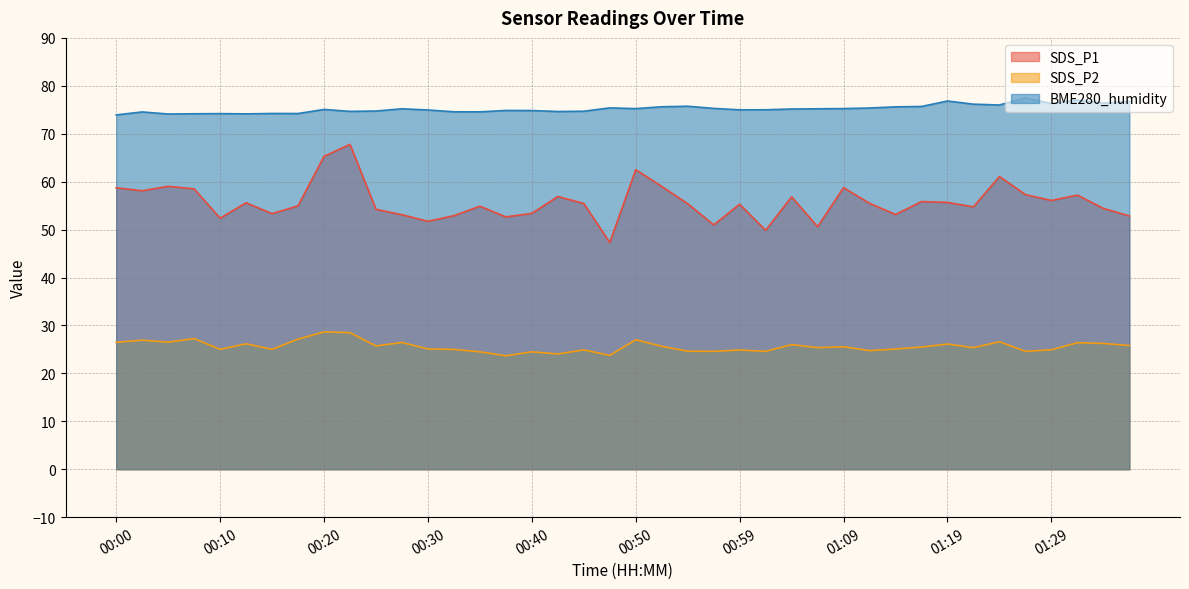

What is the average value of the BME280_humidity series?

75.2